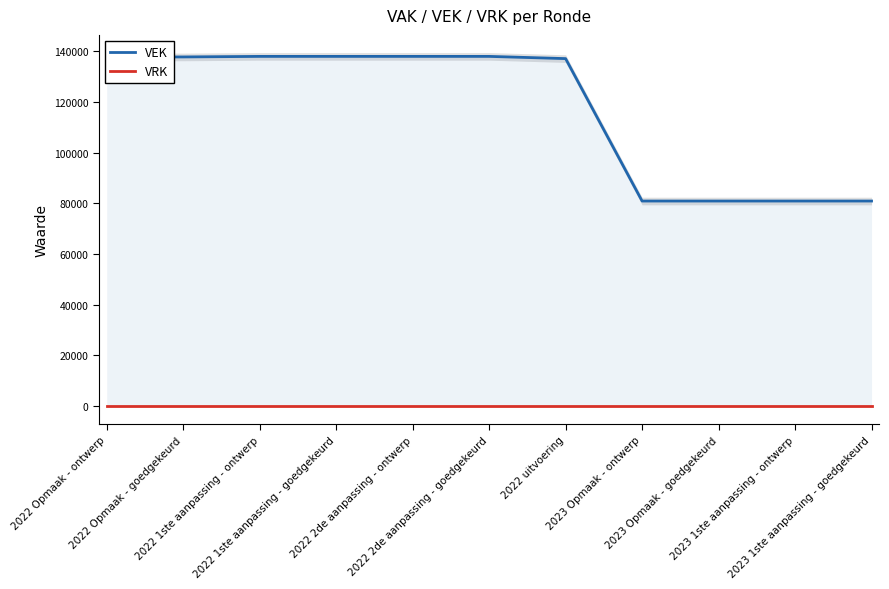

True or false: VEK and VRK cross at least once.

False